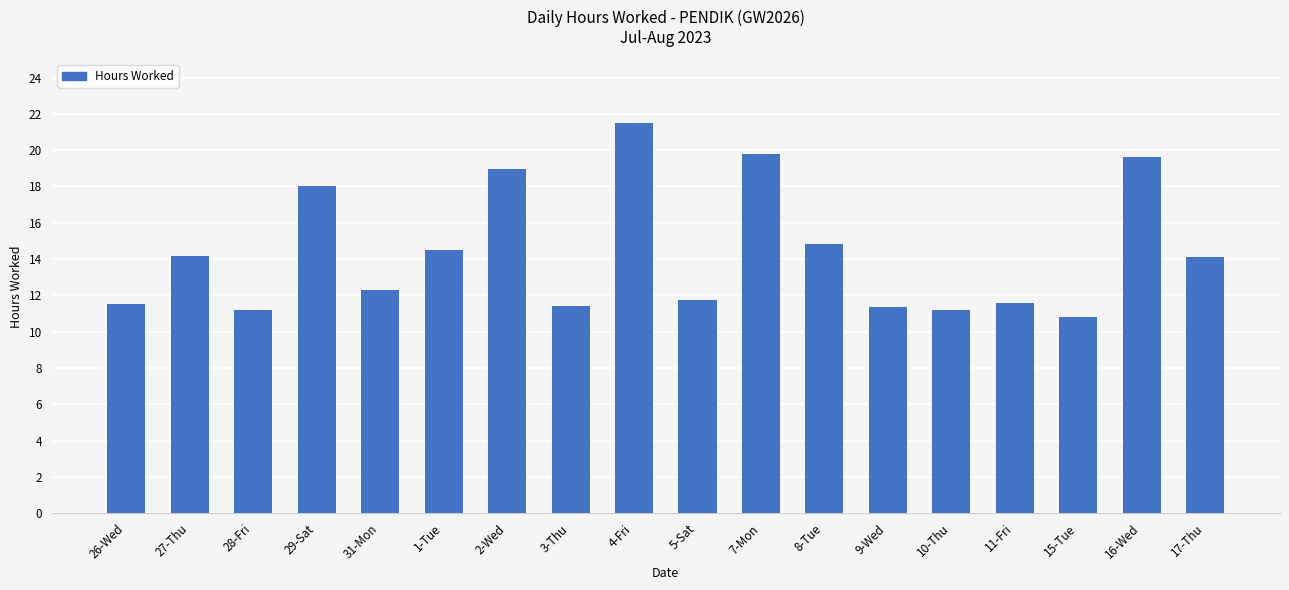

What is the smallest value displayed?

10.8